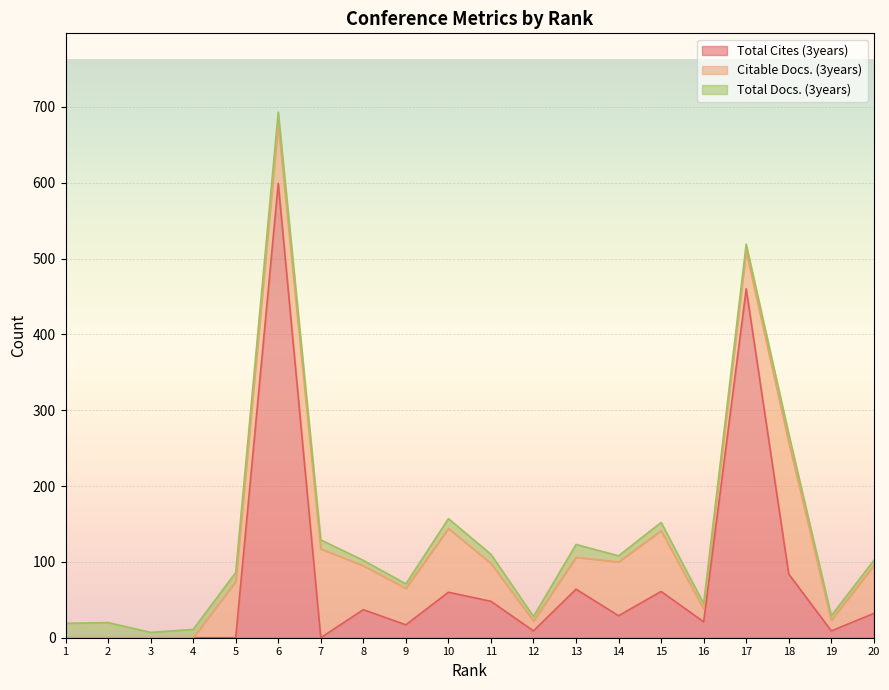

Which series has the widest spread of values?

Total Cites (3years)